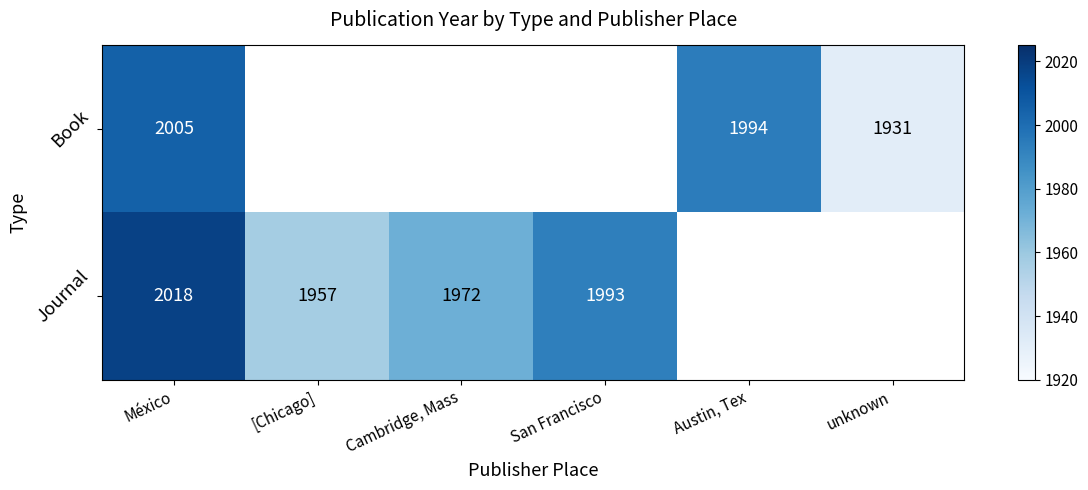

Is the value of Journal at San Francisco greater than the value of Book at Austin, Tex?

No